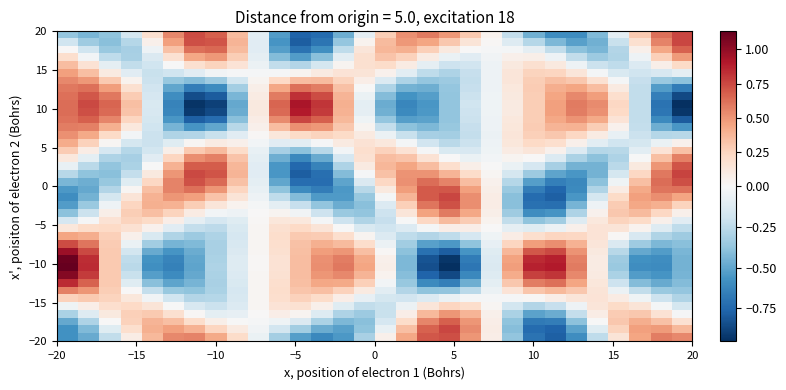

How many data points does each series have?

30